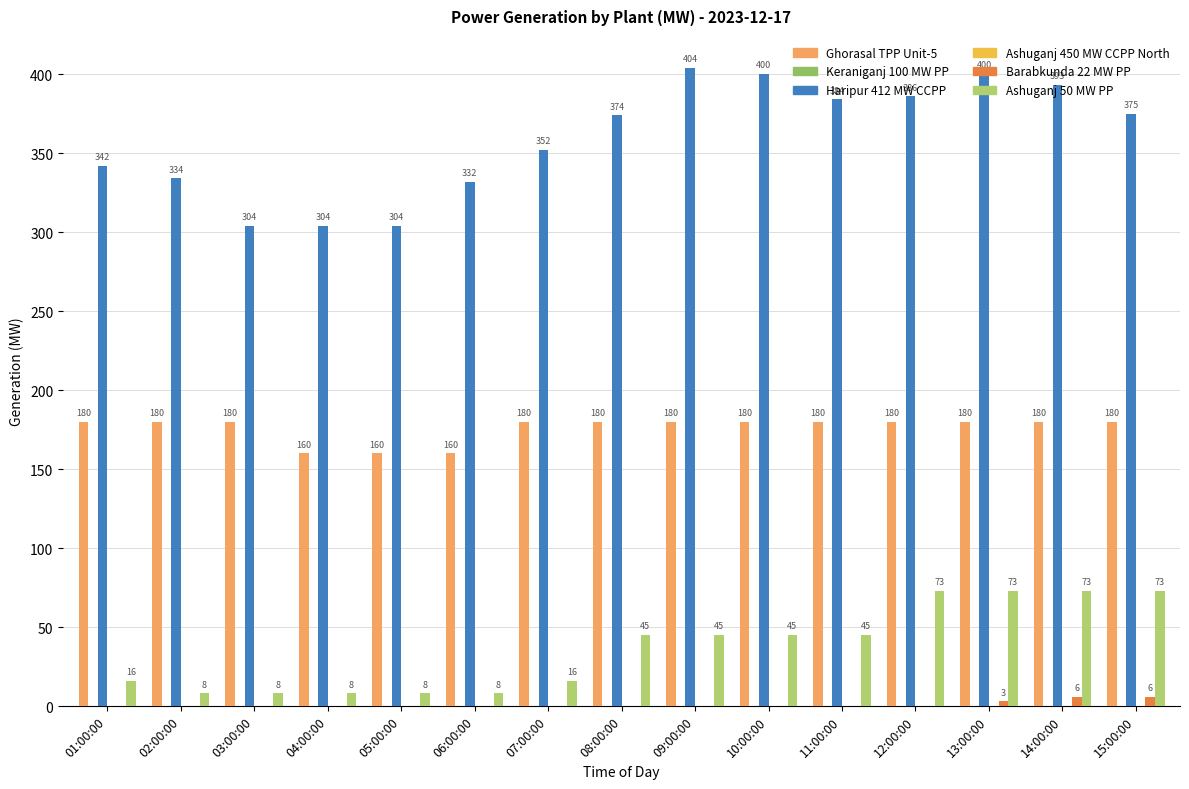

Which label corresponds to the smallest value in the chart?

01:00:00